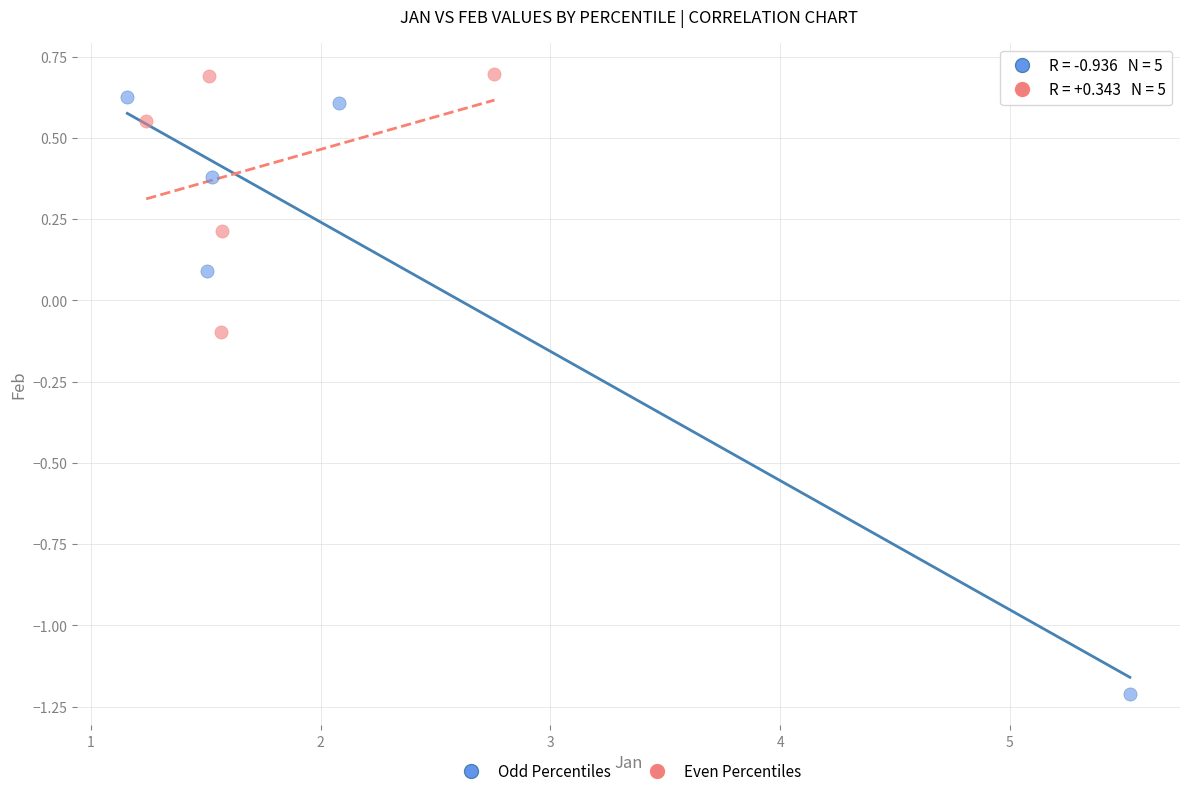

Which series has the widest spread of Y values?

Odd Percentiles